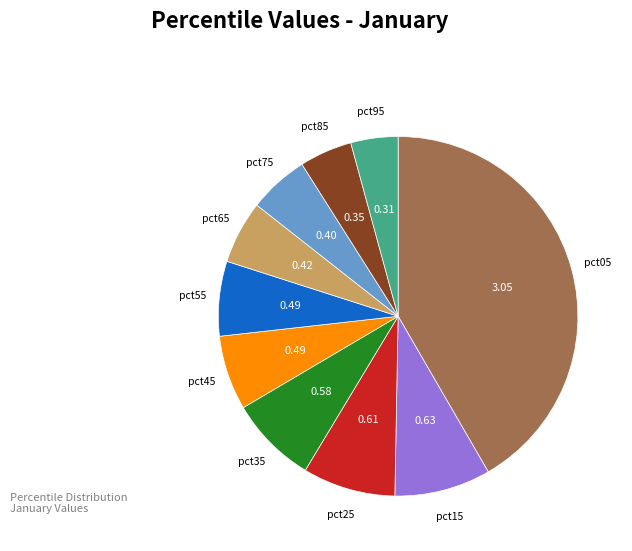

Count the number of slices in the pie.

10